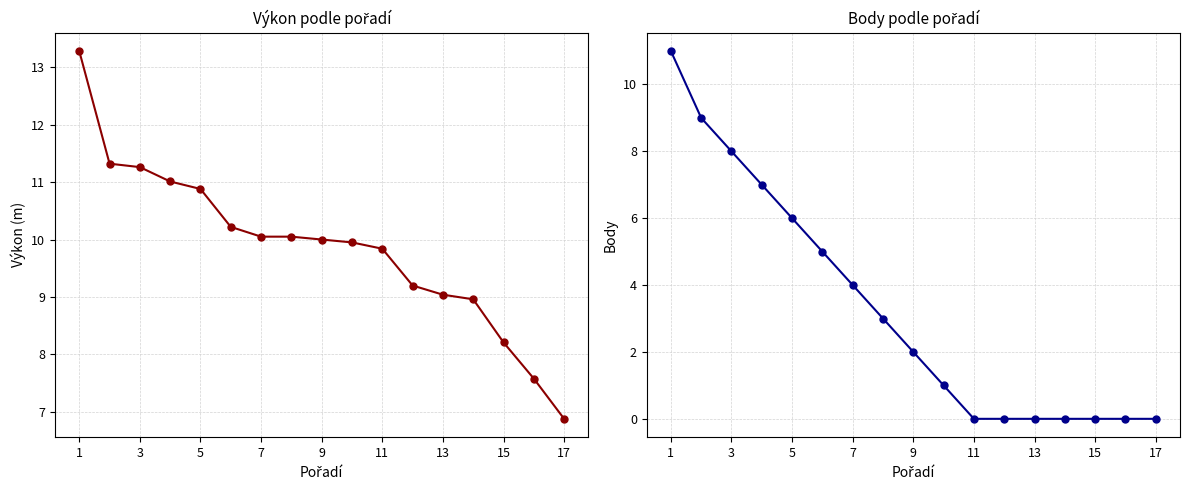

How many data points in Body are less than 2?

8